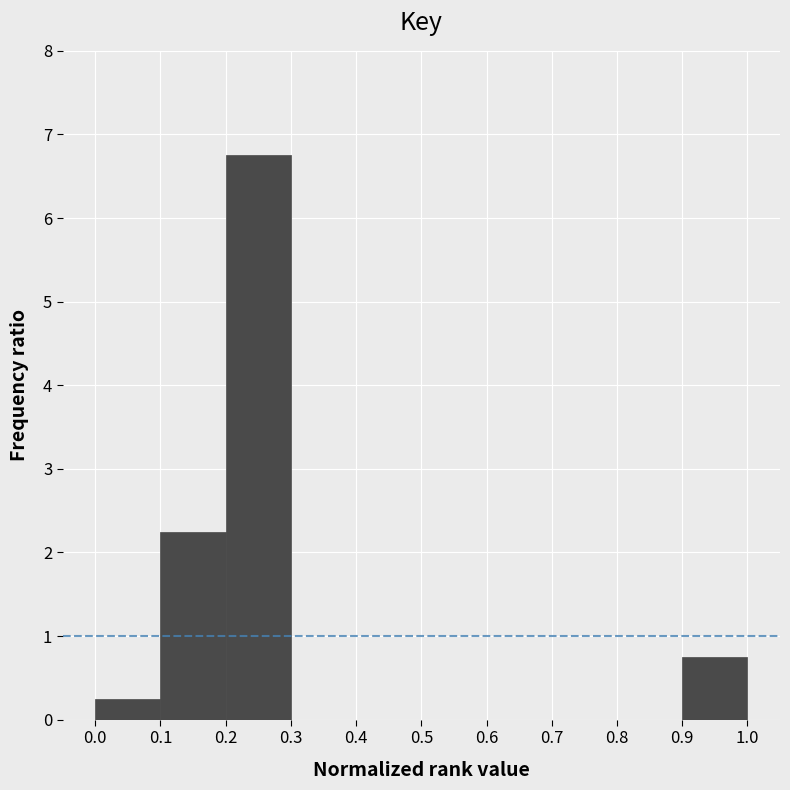

Reading left to right, transcribe this chart: for each bar, give the range it covers on the x-axis and its height. The values are not printed on the chart, so give them approximately, as read against the axis.

0.0 to 0.1: 0.3
0.1 to 0.2: 2.3
0.2 to 0.3: 6.8
0.3 to 0.4: 0
0.4 to 0.5: 0
0.5 to 0.6: 0
0.6 to 0.7: 0
0.7 to 0.8: 0
0.8 to 0.9: 0
0.9 to 1.0: 0.8